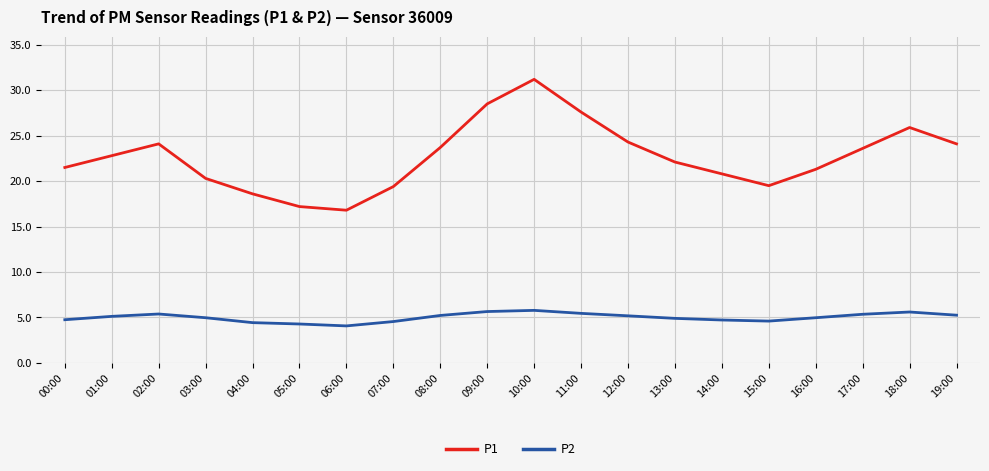

At which category is the sum across all series the highest?

10:00